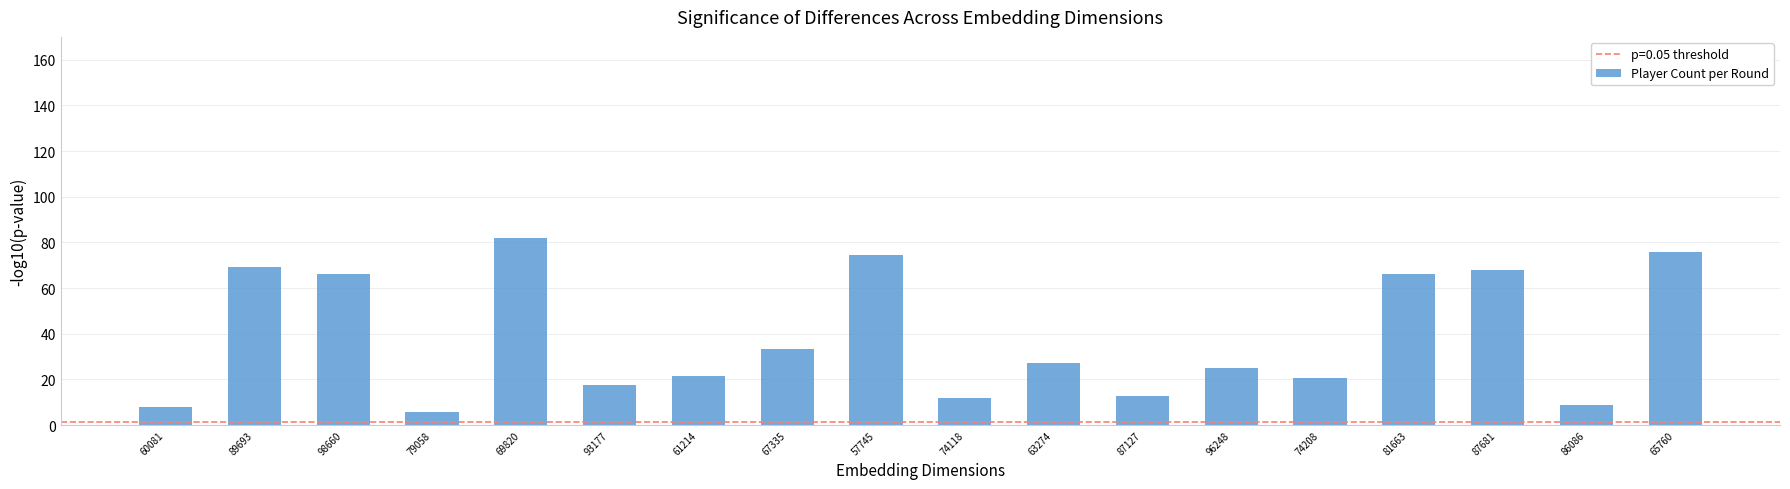

The value at 74118 is 11.8. True or false?

True